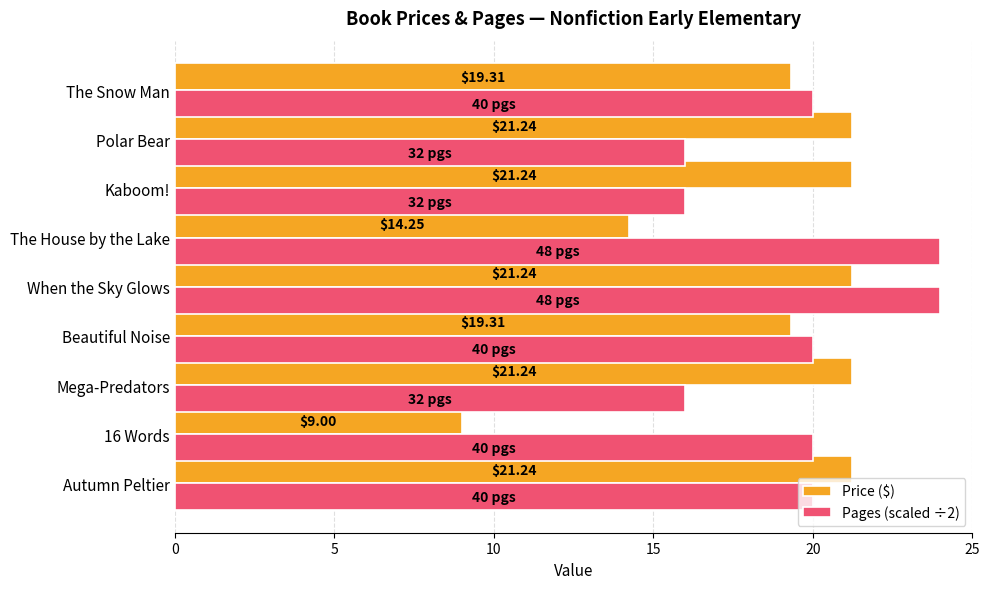

Which series has the largest total across all categories?

Pages (scaled ÷2)